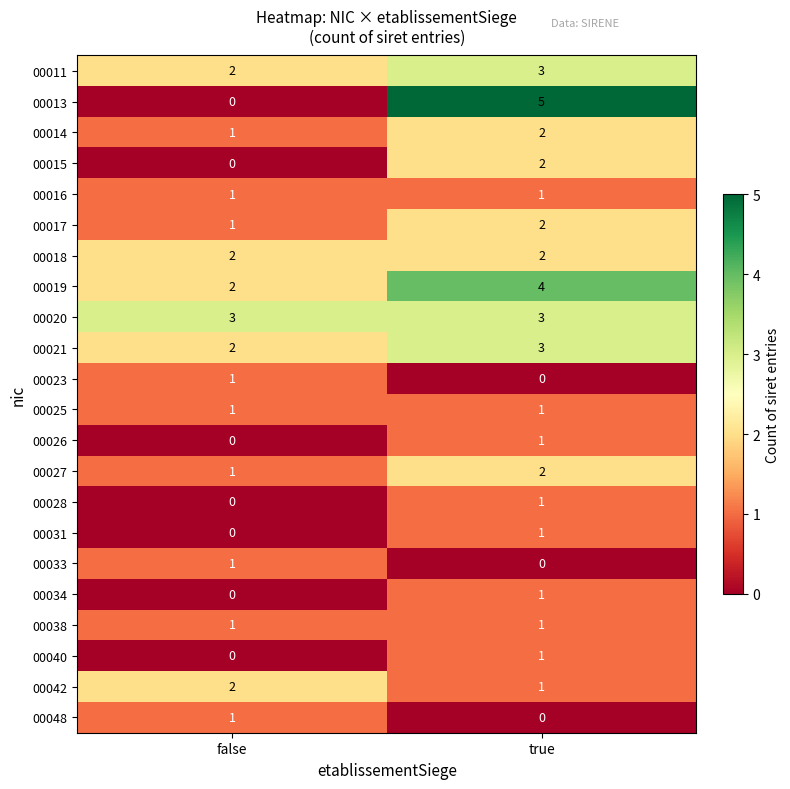

At which label is 00011 closest to 2?

false